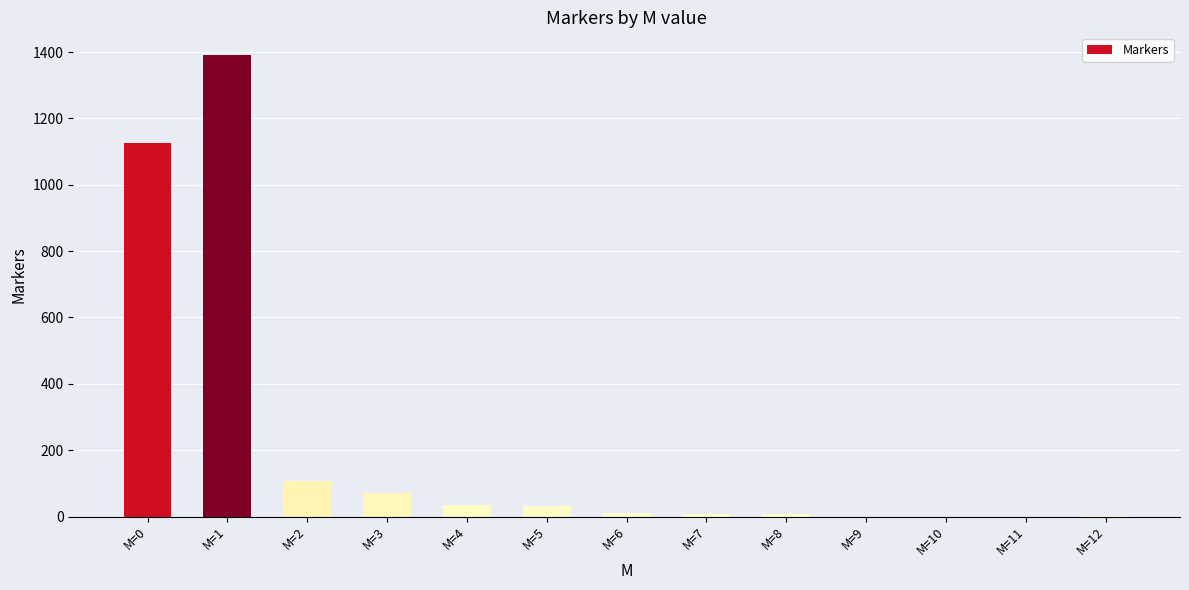

Where is the data nearest to the value 695?

M=0